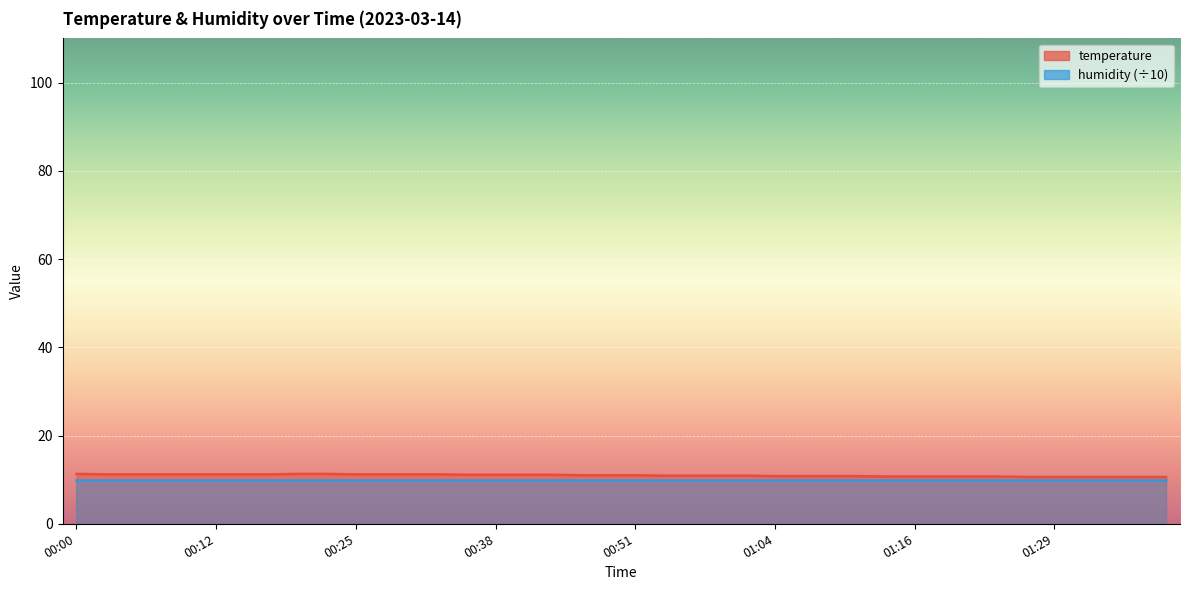

The chart shows a value of 10.9 at 00:53. True or false?

True